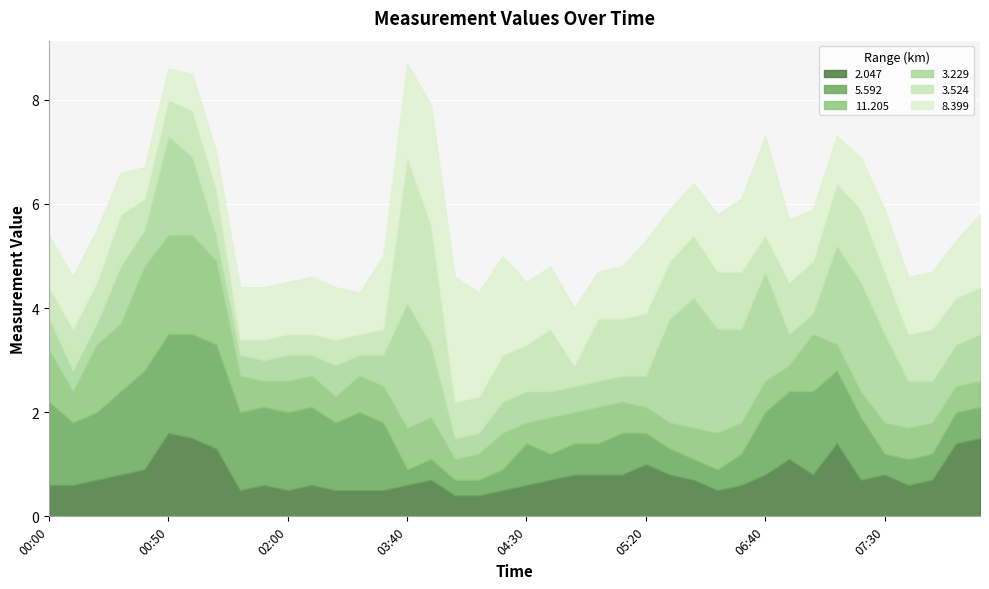

Reading right to left, what are all the values shown in this chart?

2.047: 1.5	1.4	0.7	0.6	0.8	0.7	1.4	0.8	1.1	0.8	0.6	0.5	0.7	0.8	1.0	0.8	0.8	0.8	0.7	0.6	0.5	0.4	0.4	0.7	0.6	0.5	0.5	0.5	0.6	0.5	0.6	0.5	1.3	1.5	1.6	0.9	0.8	0.7	0.6	0.6
5.592: 0.6	0.6	0.5	0.5	0.4	1.2	1.4	1.6	1.3	1.2	0.6	0.4	0.4	0.5	0.6	0.8	0.6	0.6	0.5	0.8	0.4	0.3	0.3	0.4	0.3	1.3	1.5	1.3	1.5	1.5	1.5	1.5	2.0	2.0	1.9	1.9	1.6	1.3	1.2	1.6
11.205: 0.5	0.5	0.6	0.6	0.6	0.5	0.5	1.1	0.5	0.6	0.6	0.7	0.6	0.5	0.5	0.6	0.7	0.6	0.7	0.4	0.7	0.5	0.4	0.8	0.8	0.7	0.7	0.5	0.6	0.6	0.5	0.7	1.6	1.9	1.9	2.0	1.3	1.3	0.6	1.0
3.229: 0.9	0.8	0.8	0.9	1.7	2.1	1.9	0.4	0.6	2.1	1.8	2.0	2.5	2.0	0.6	0.5	0.5	0.5	0.5	0.6	0.6	0.4	0.4	1.4	2.4	0.6	0.4	0.6	0.4	0.5	0.4	0.4	0.5	1.5	1.9	0.7	1.1	0.4	0.4	0.6
3.524: 0.9	0.9	1.0	0.9	1.2	1.4	1.2	1.0	1.0	0.7	1.1	1.1	1.2	1.1	1.2	1.1	1.2	0.4	1.2	0.9	0.9	0.7	0.7	2.3	2.8	0.5	0.4	0.5	0.4	0.4	0.4	0.3	0.9	0.9	0.7	0.6	1.0	0.8	0.8	0.6
8.399: 1.4	1.1	1.1	1.1	1.2	1.0	0.9	1.0	1.2	1.9	1.4	1.1	1.0	1.0	1.4	1.0	0.9	1.1	1.2	1.2	1.9	2.0	2.4	2.3	1.8	1.4	0.8	1.0	1.1	1.0	1.0	1.0	0.7	0.7	0.6	0.6	0.8	1.0	1.0	1.0